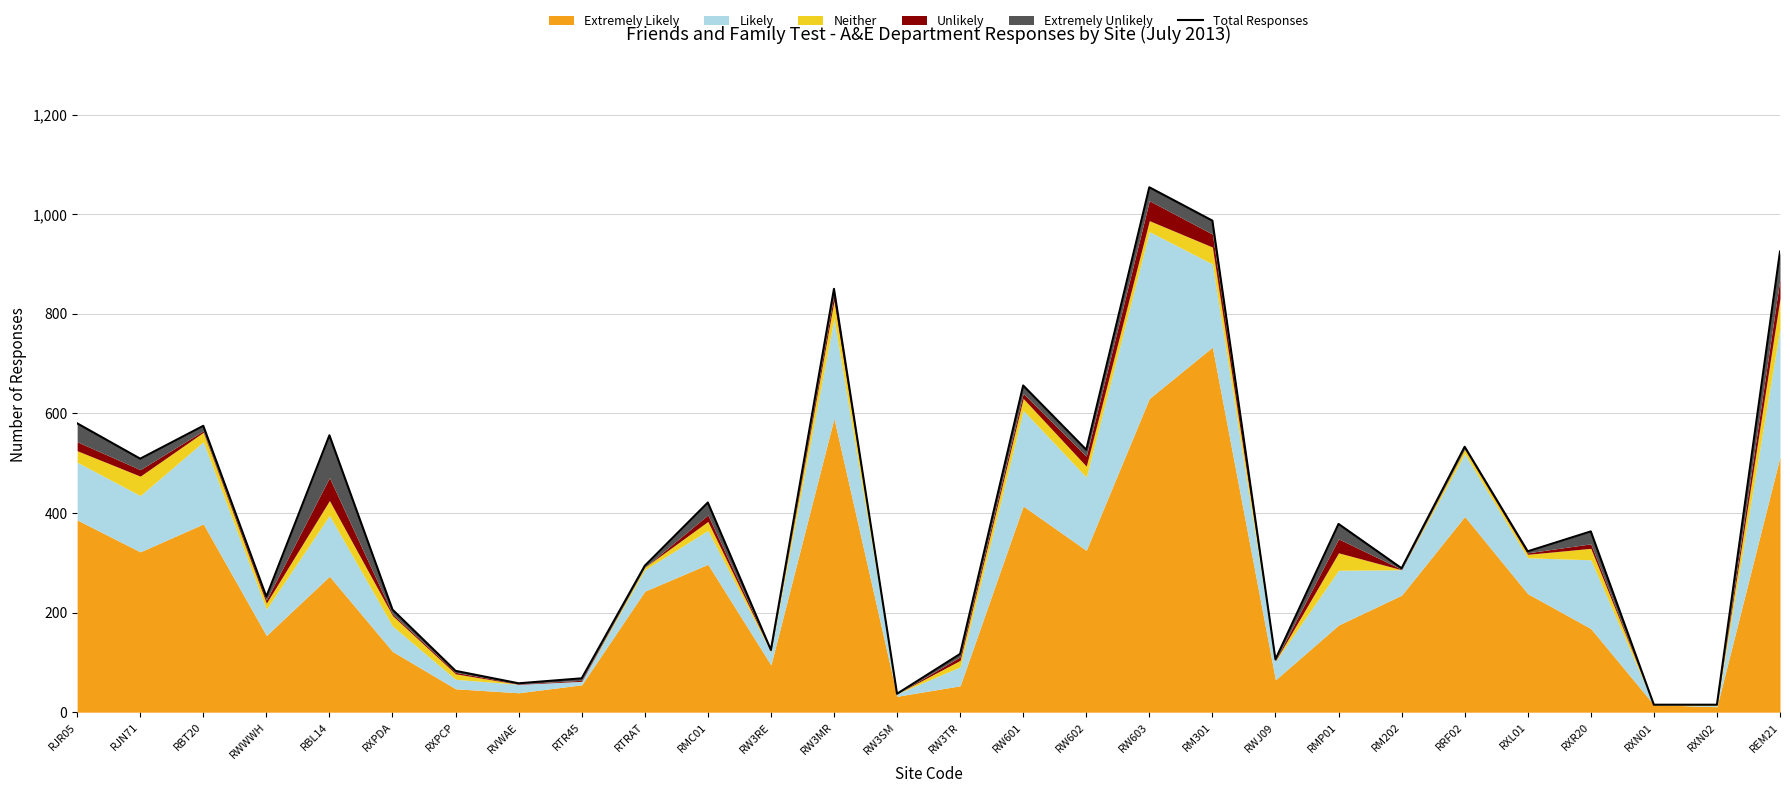

How many lines are shown in the chart?

1